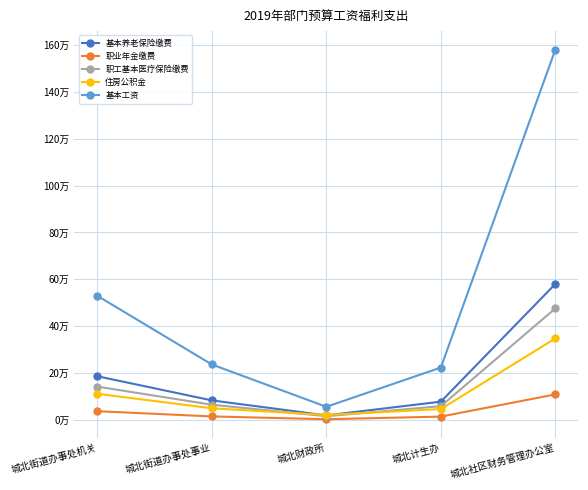

Which series has the largest range (max minus min)?

基本工资